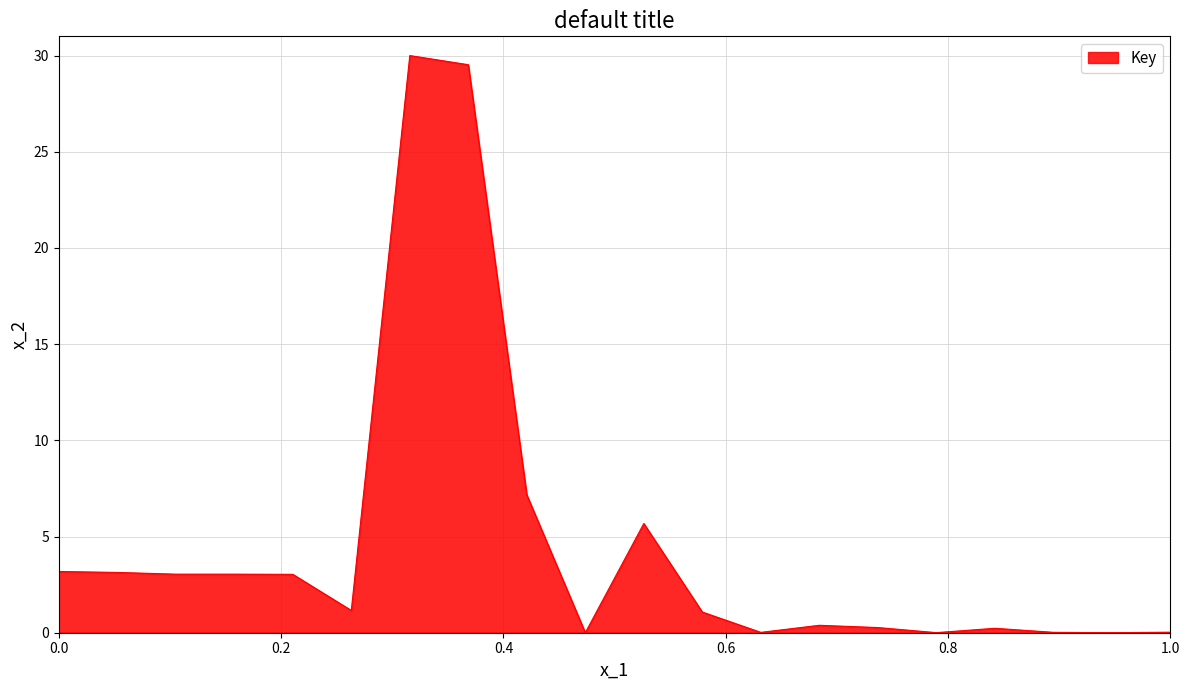

What is the average value?

4.5